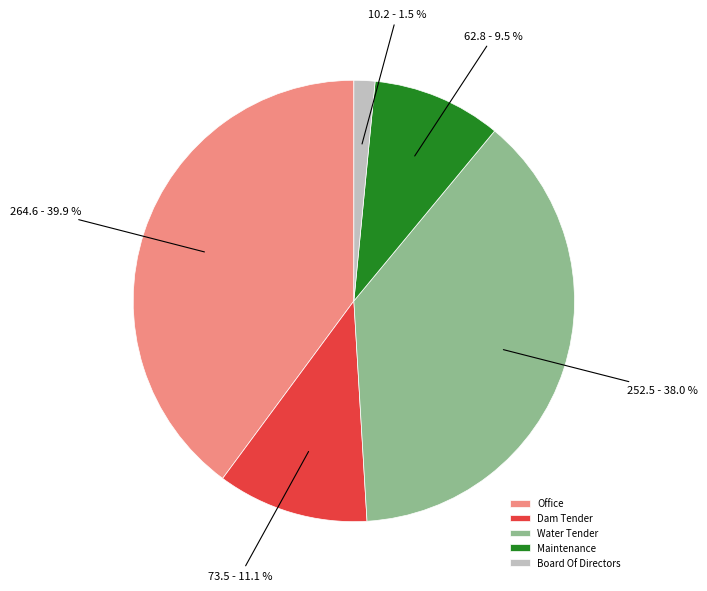

To the nearest percent, what percentage of the pie is Water Tender?

38%